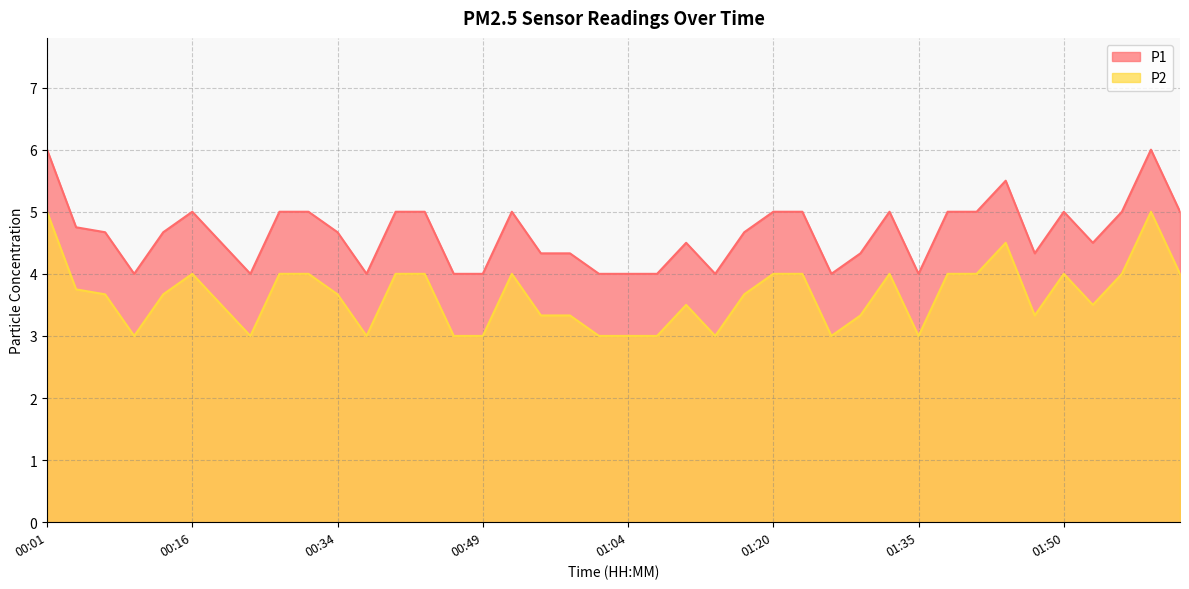

Reading left to right, what are all the values shown in this chart?

P1: 6.0	4.8	4.7	4.0	4.7	5.0	4.5	4.0	5.0	5.0	4.7	4.0	5.0	5.0	4.0	4.0	5.0	4.3	4.3	4.0	4.0	4.0	4.5	4.0	4.7	5.0	5.0	4.0	4.3	5.0	4.0	5.0	5.0	5.5	4.3	5.0	4.5	5.0	6.0	5.0
P2: 5.0	3.8	3.7	3.0	3.7	4.0	3.5	3.0	4.0	4.0	3.7	3.0	4.0	4.0	3.0	3.0	4.0	3.3	3.3	3.0	3.0	3.0	3.5	3.0	3.7	4.0	4.0	3.0	3.3	4.0	3.0	4.0	4.0	4.5	3.3	4.0	3.5	4.0	5.0	4.0